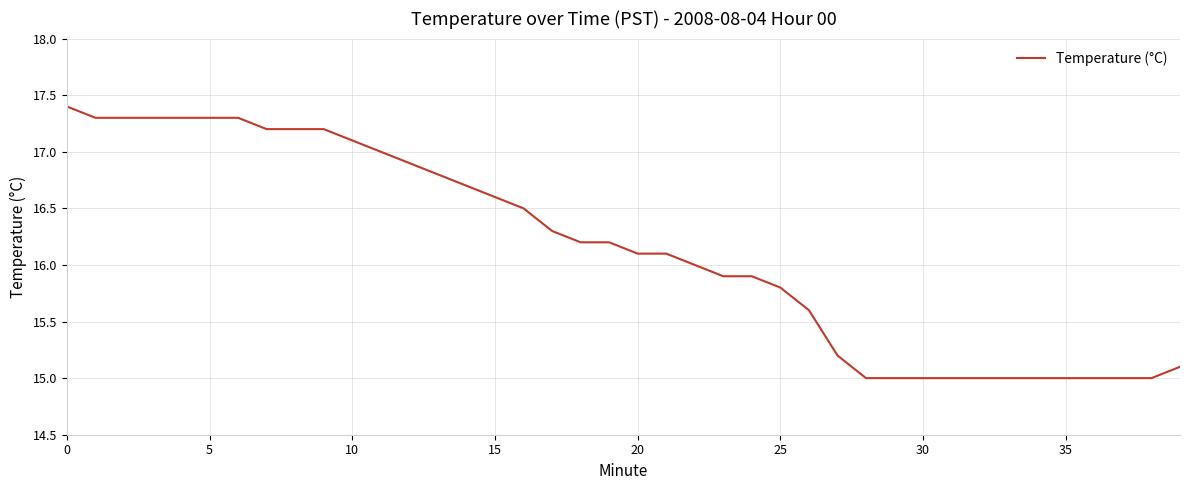

What is the maximum value shown in the chart?

17.4